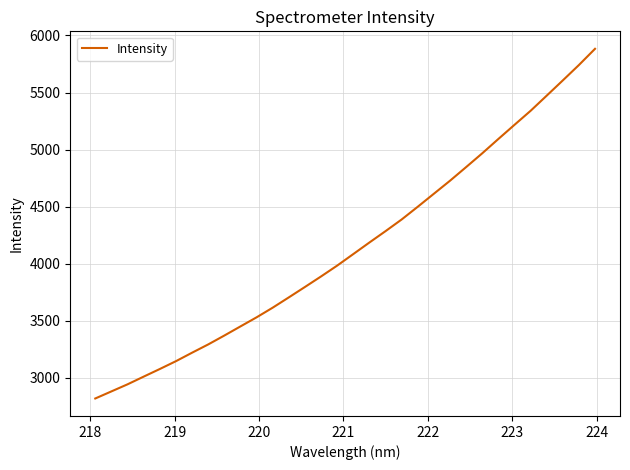

What is the difference between the maximum and minimum values?

3064.1